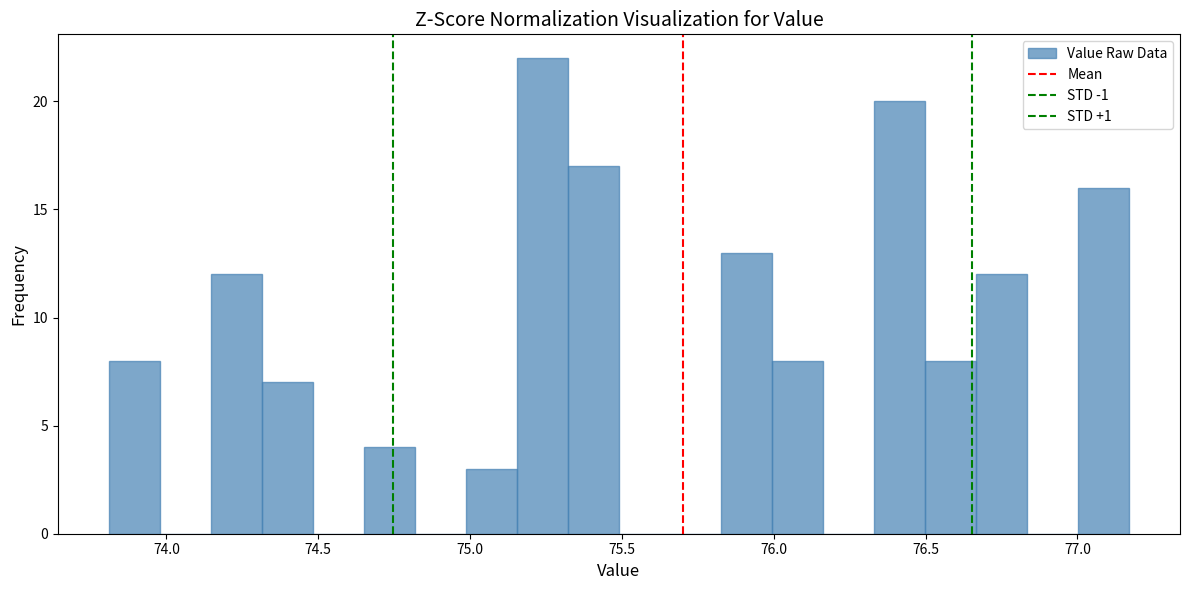

Read against the x-axis, roughly where is the centre of the tallest bar?

75.25